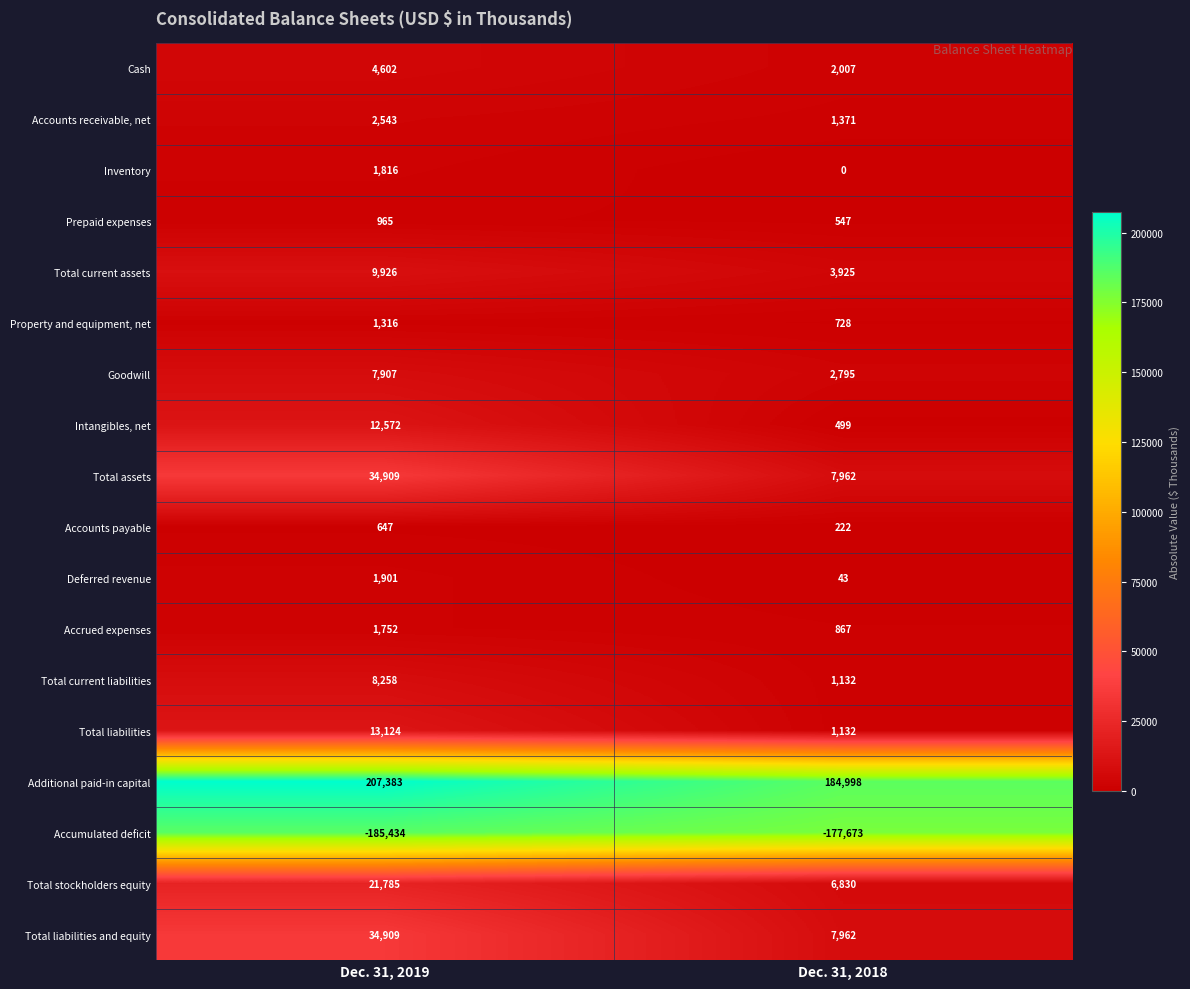

What is the difference between the highest and lowest values at Dec. 31, 2018?

362671